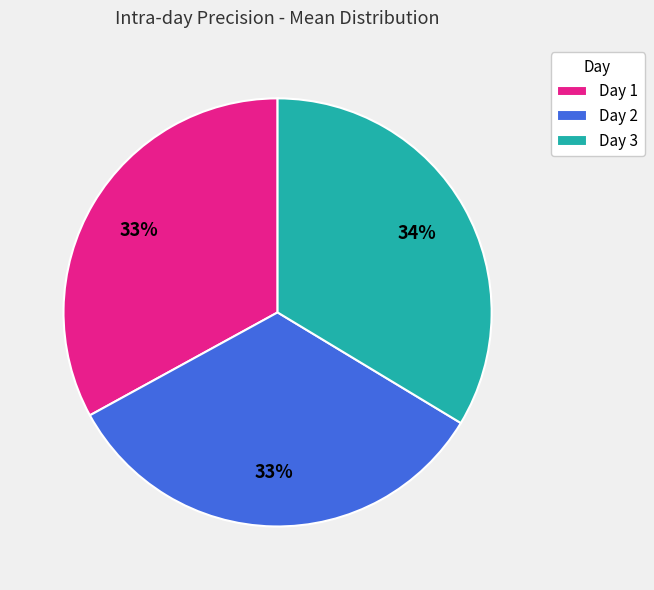

Is it true that Day 3 is 34% of the pie?

True